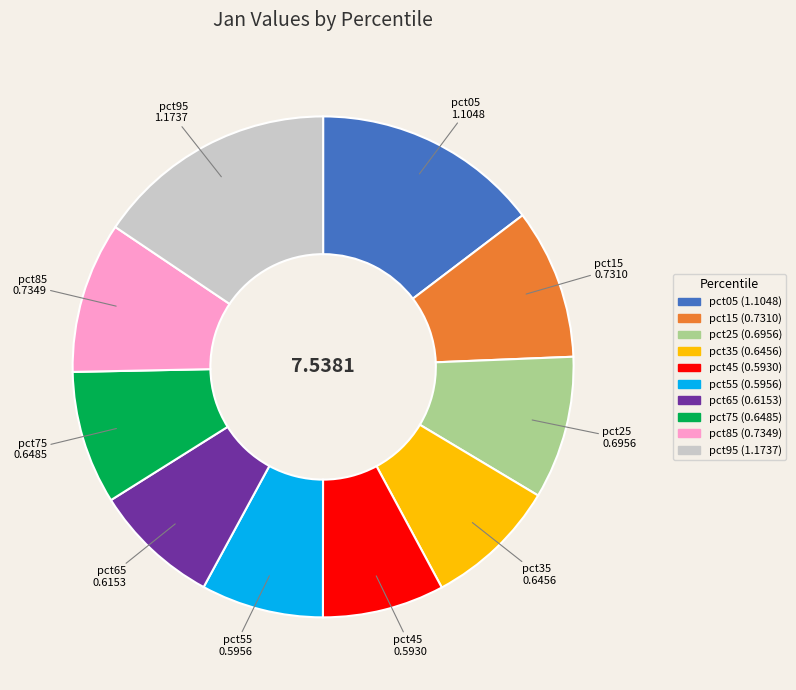

True or false: pct65 accounts for 8% of the total.

True